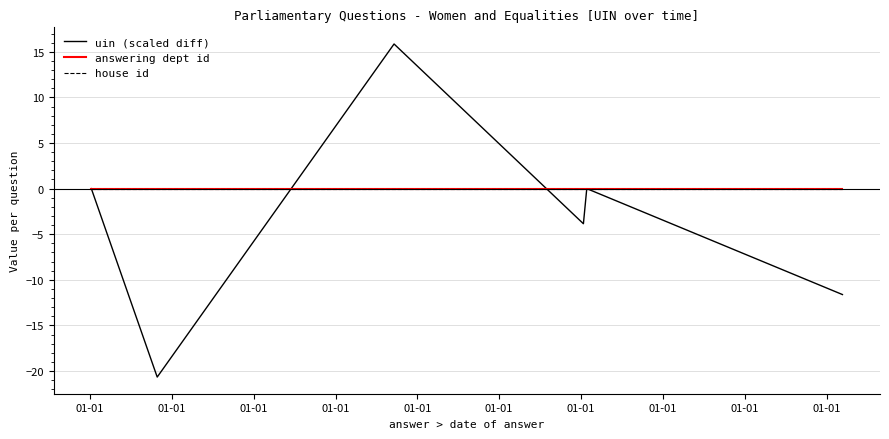

At which category is the sum across all series the highest?

01-01